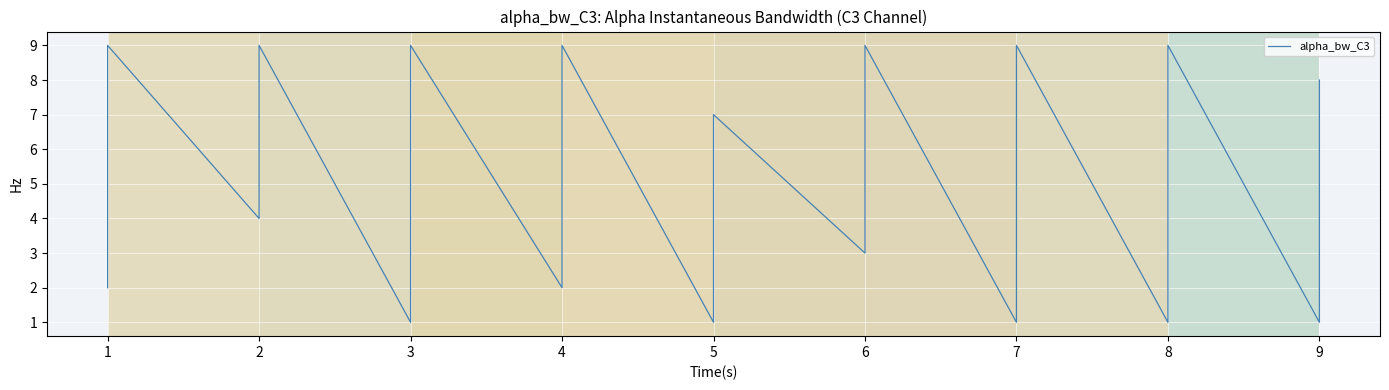

True or false: col_5 has a value of 2 at 2.

False